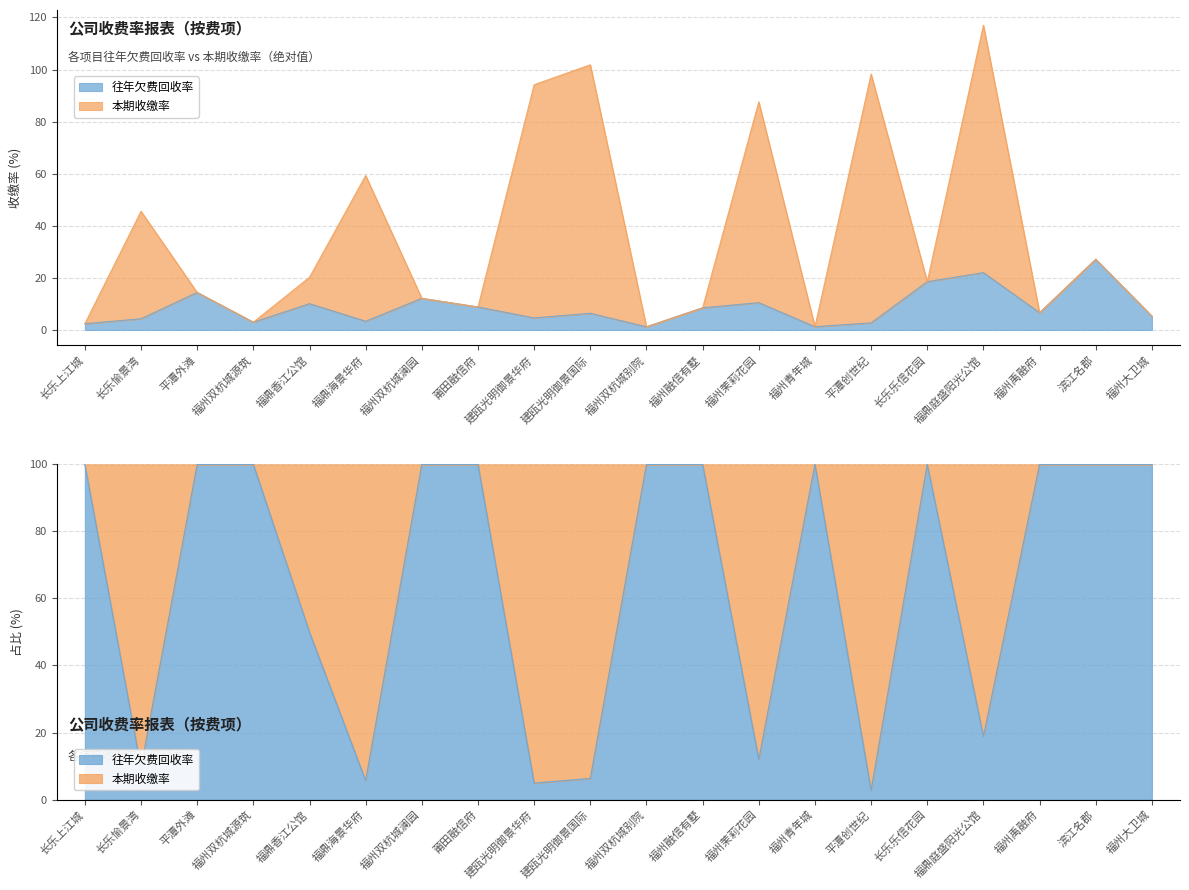

At which category does 往年欠费回收率 reach its first local peak?

平潭外滩